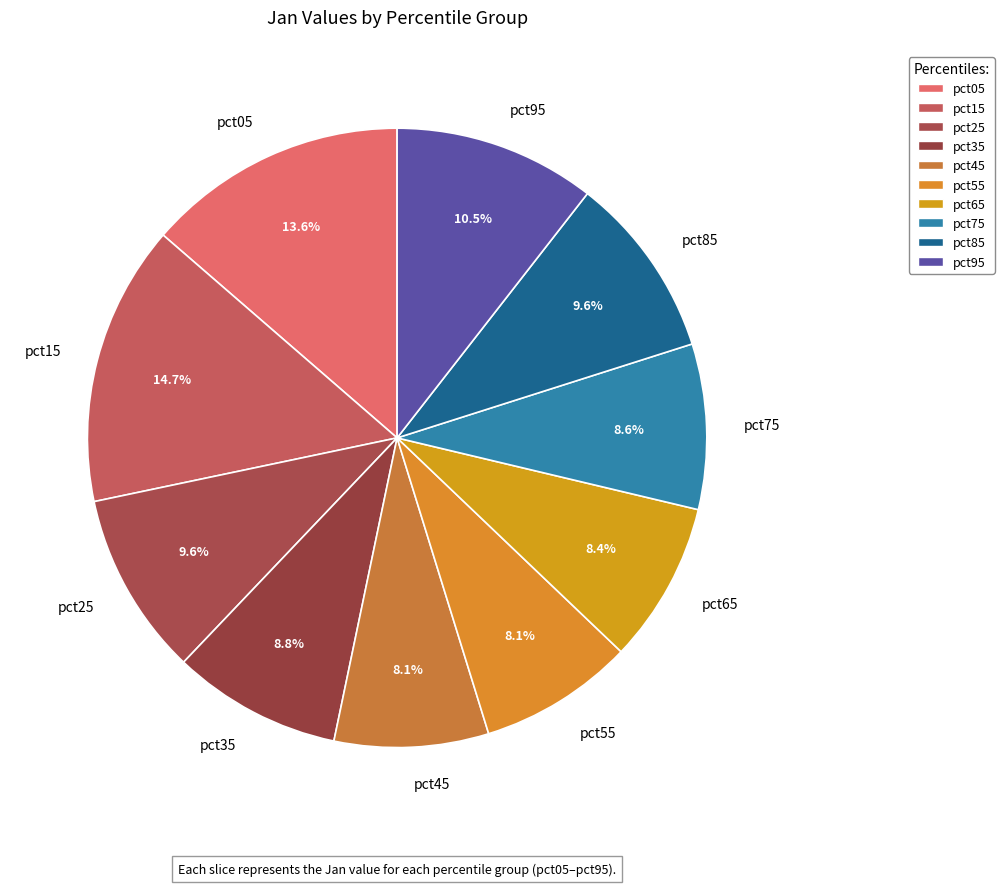

Which has a higher value, pct15 or pct85?

pct15